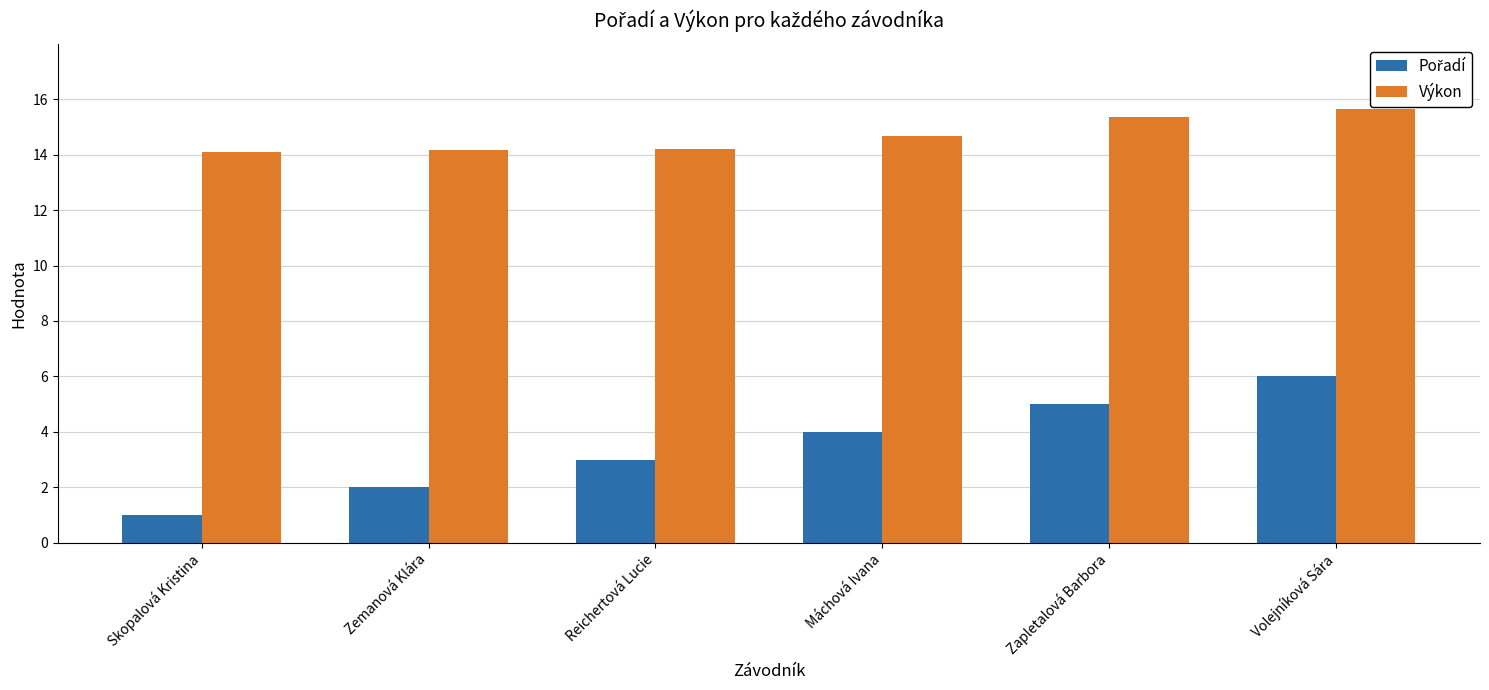

True or false: Výkon has a value of 23.7 at Volejníková Sára.

False